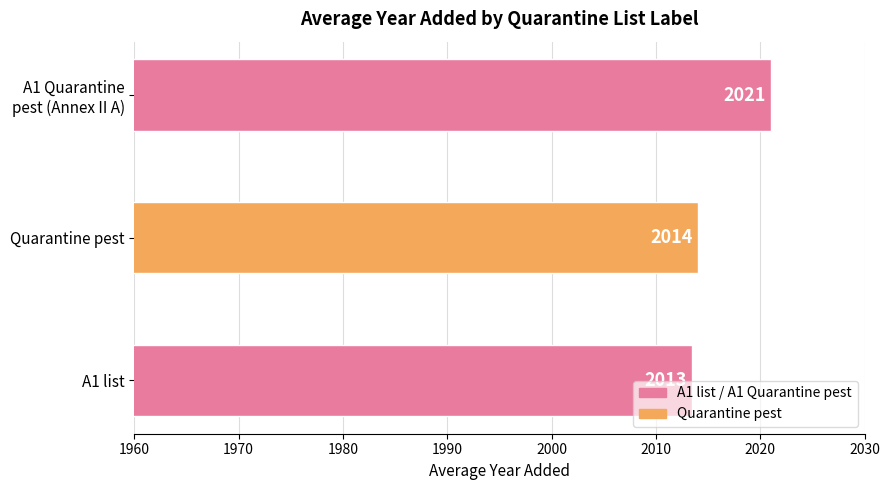

At which category does the chart reach its peak across all series?

A1 Quarantine
pest (Annex II A)